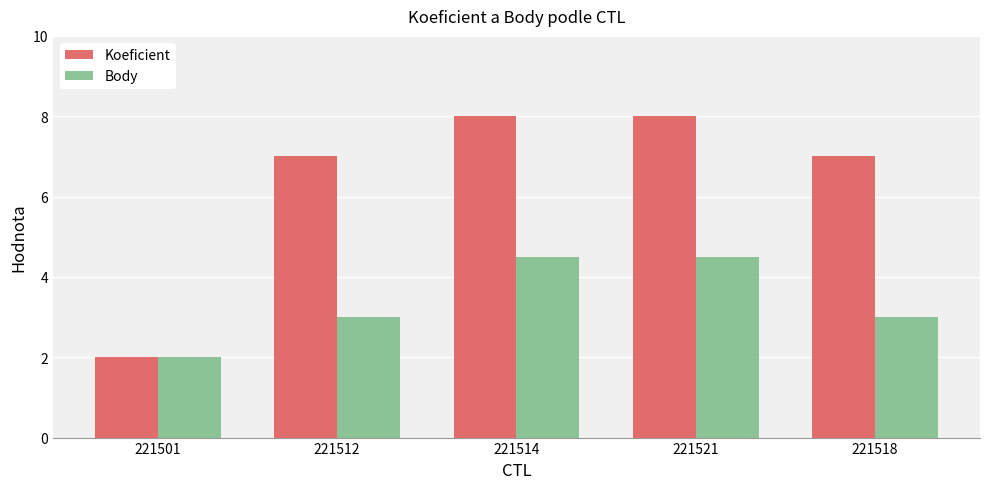

At 221514, list the series in order from smallest to largest.

Body, Koeficient